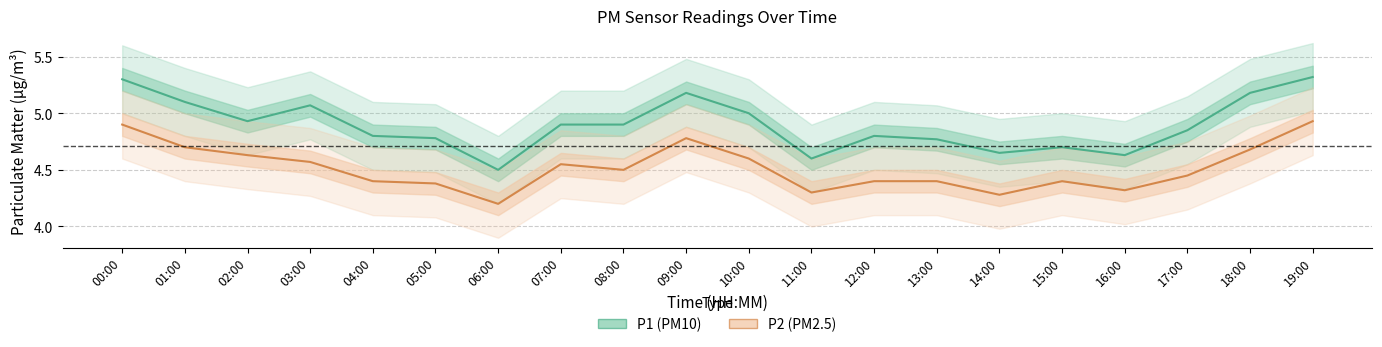

How many lines are shown in the chart?

2